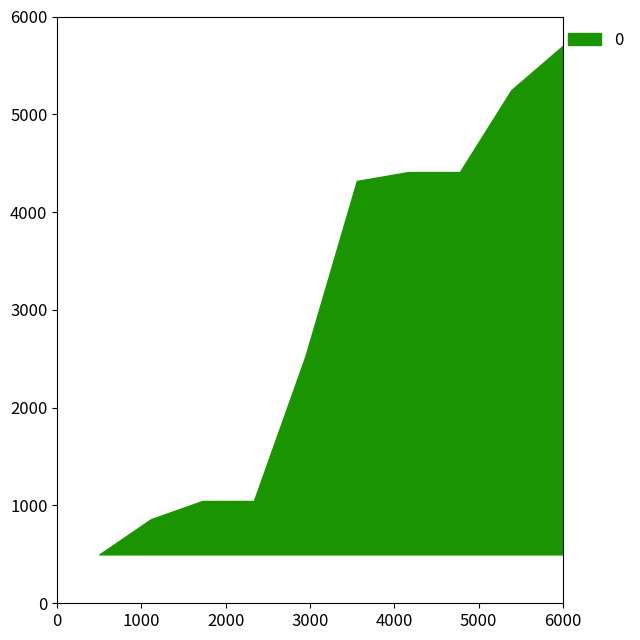

What is the smallest value displayed?

500.0